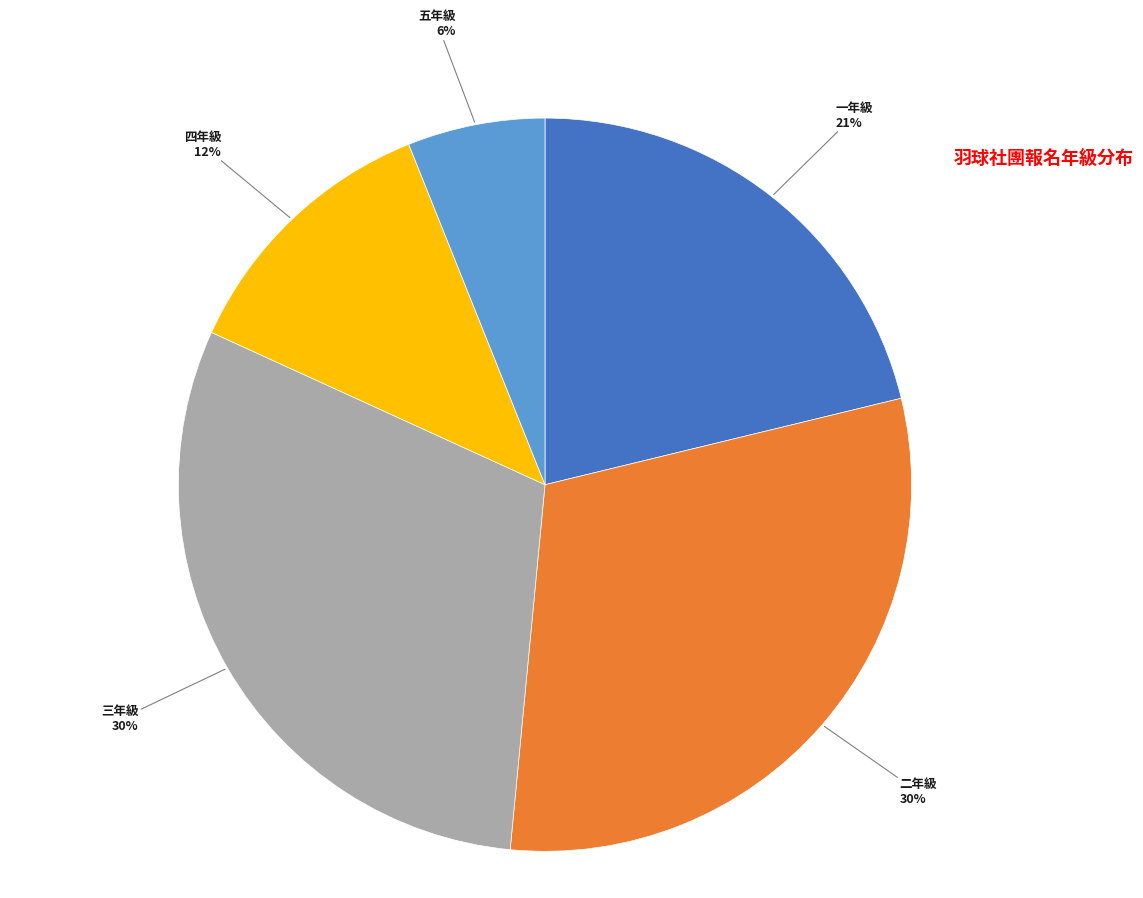

Is there a majority slice in this chart?

No